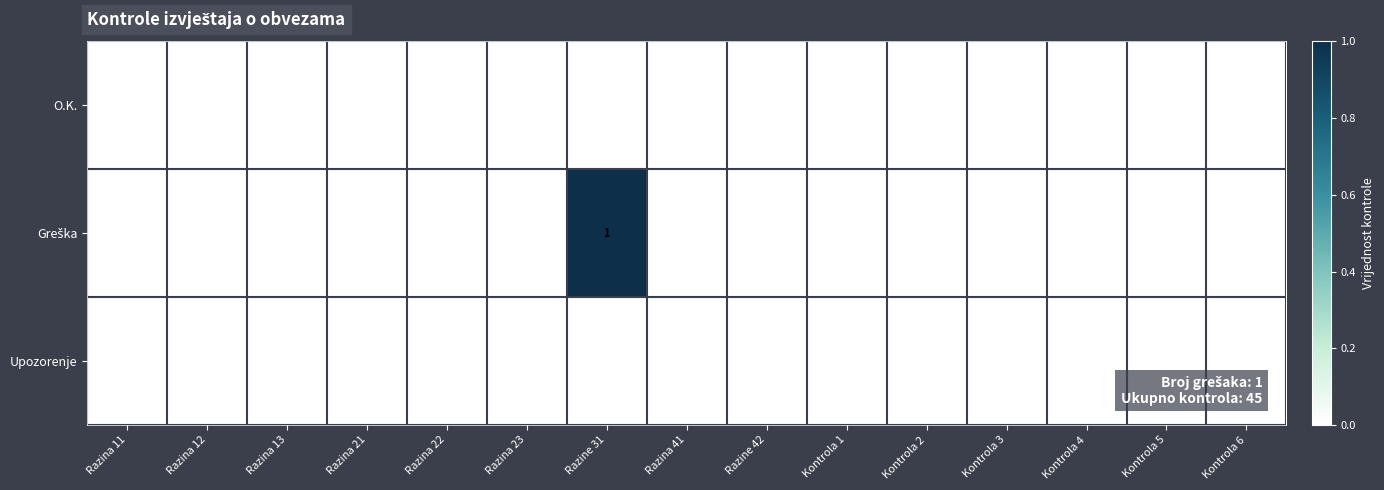

At which category is the sum across all series the highest?

Razine 31